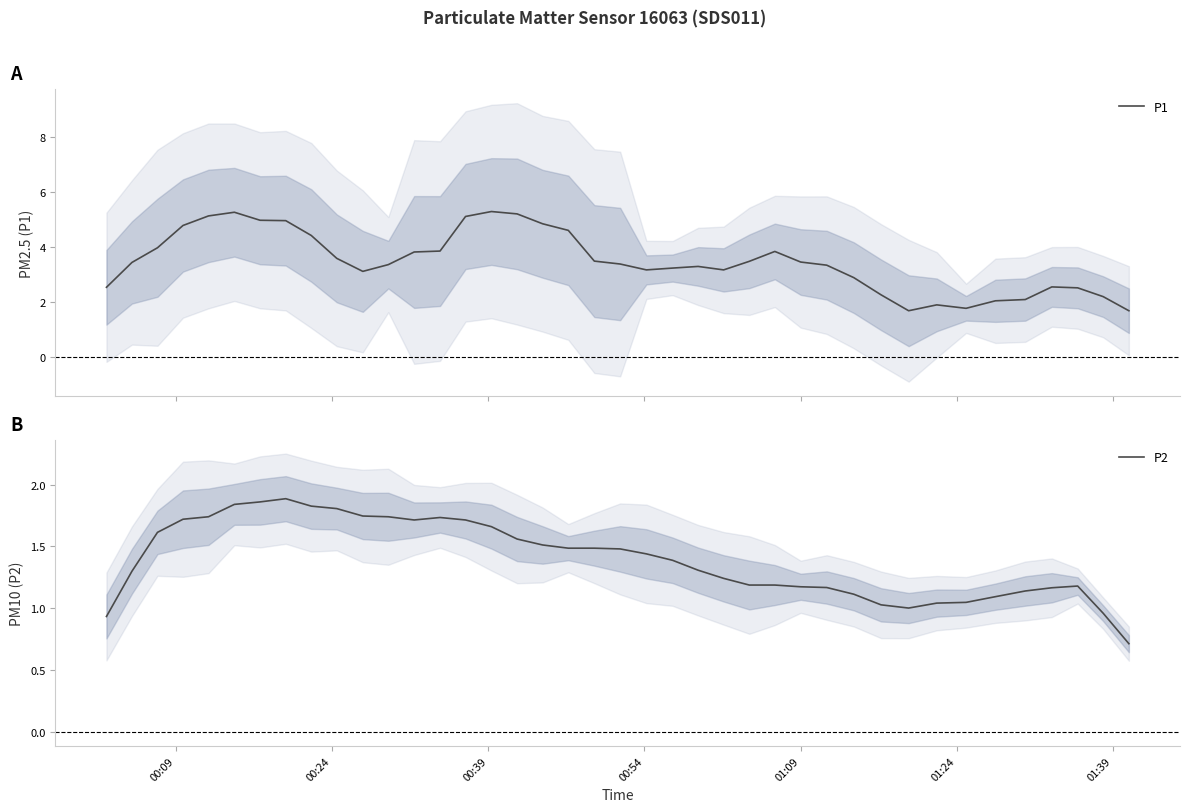

What is the value of the P1 point at the 14th from the left?

3.9